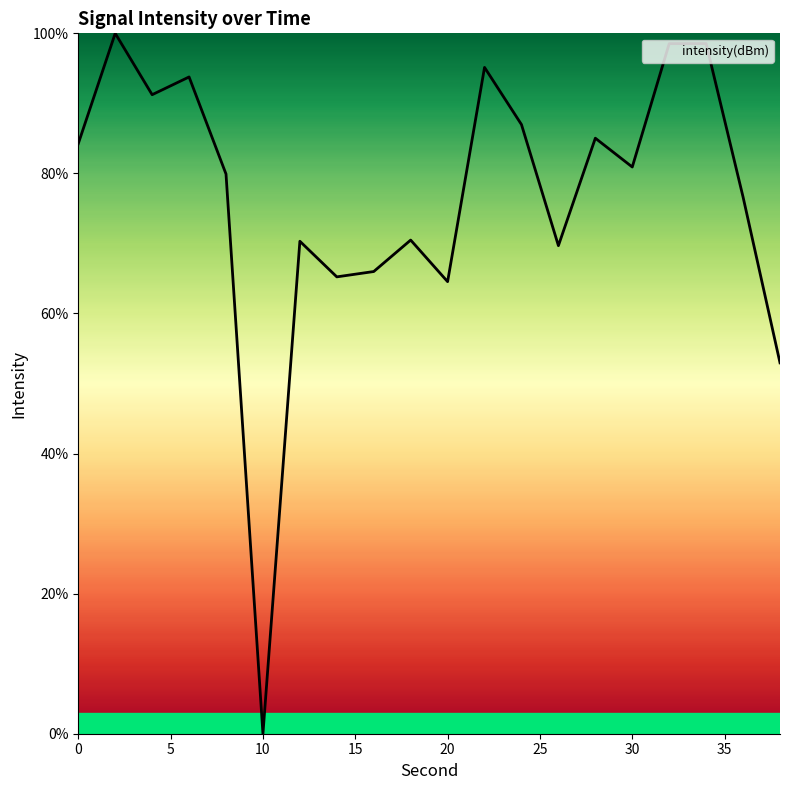

What is the maximum value shown in the chart?

100.0